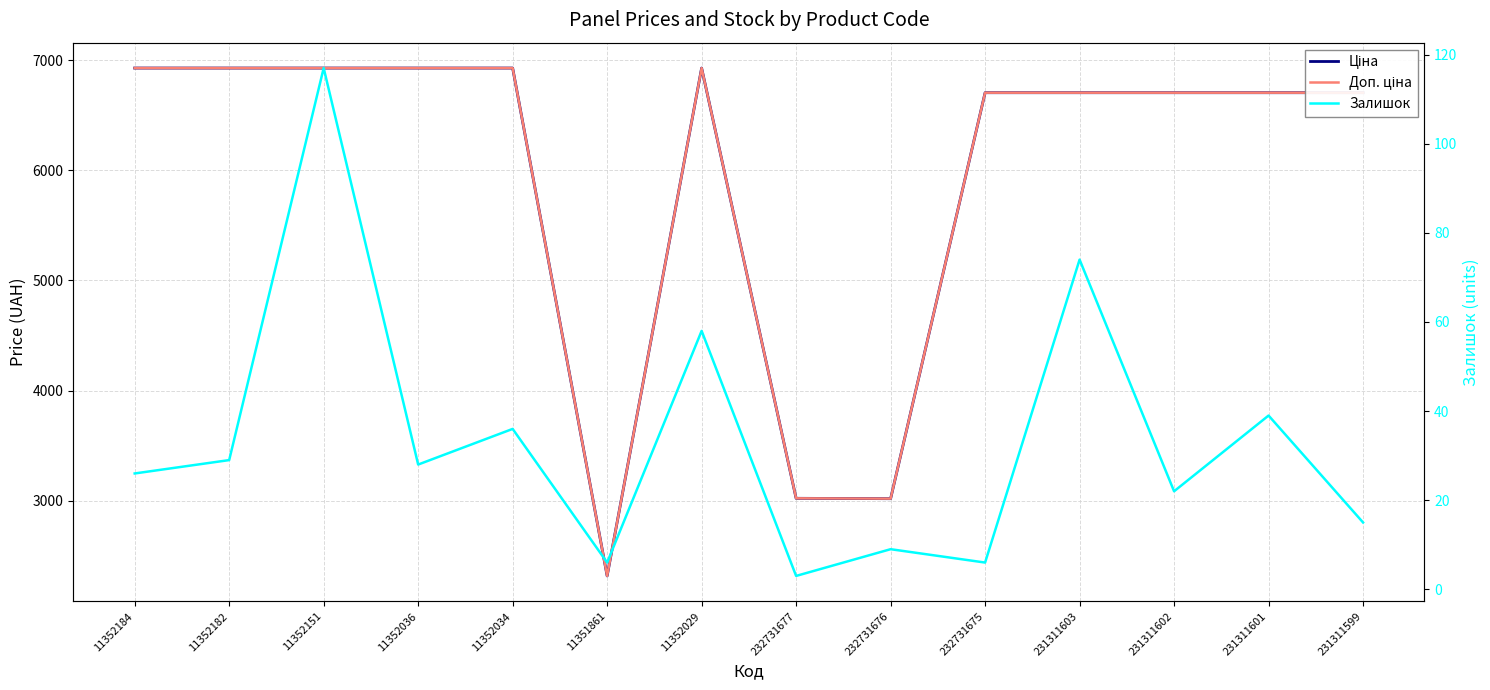

List the labels in order of Ціна value, smallest first.

11351861, 232731676, 232731677, 232731675, 231311603, 231311602, 231311601, 231311599, 11352184, 11352182, 11352151, 11352036, 11352034, 11352029